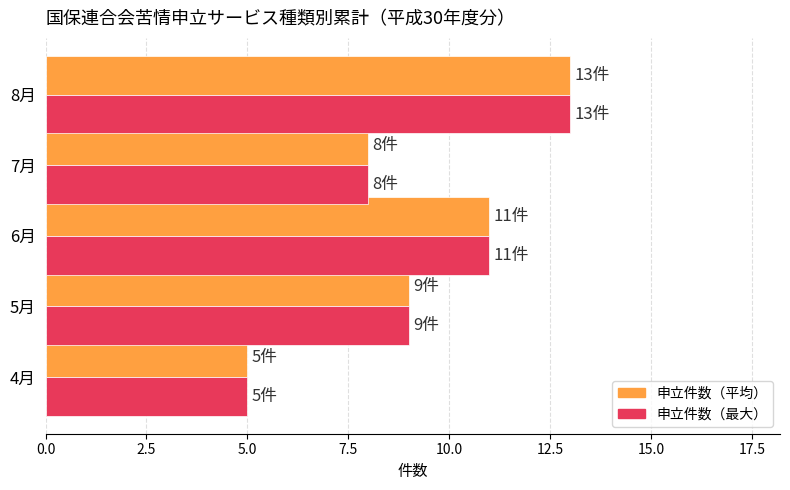

What is the total value across all series at 4月?

10